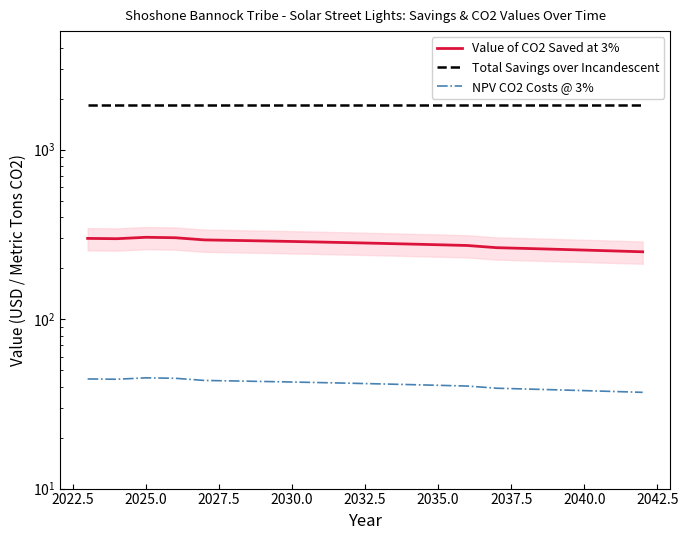

Is it true that Value of CO2 Saved at 3% equals 457.5 at 2040.0?

False